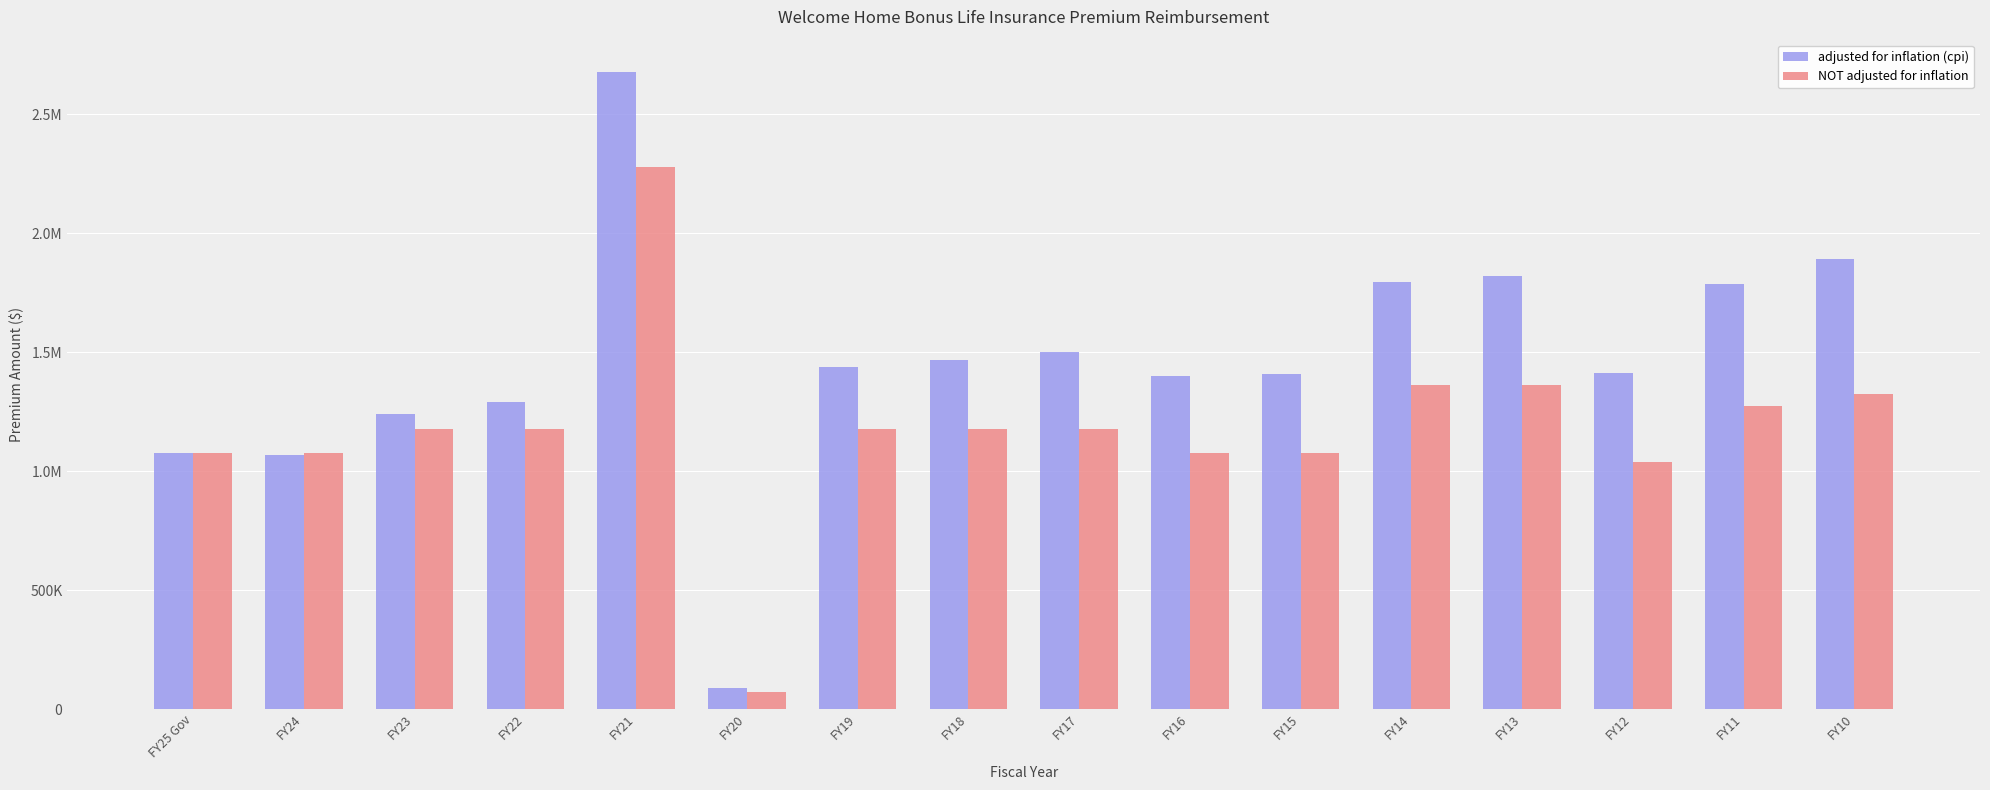

Between FY14 and FY11, which is larger?

FY14